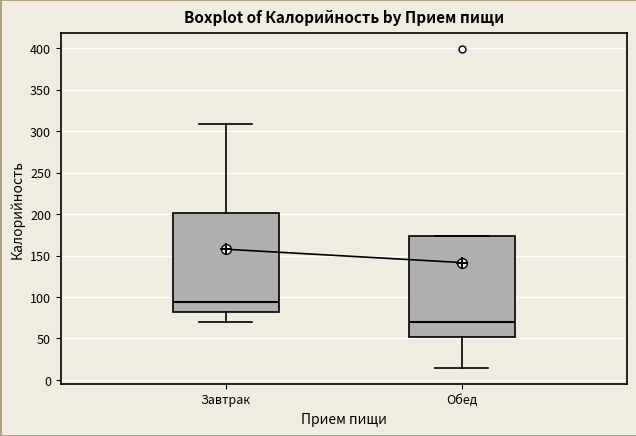

Which box's median line is the lowest?

Обед